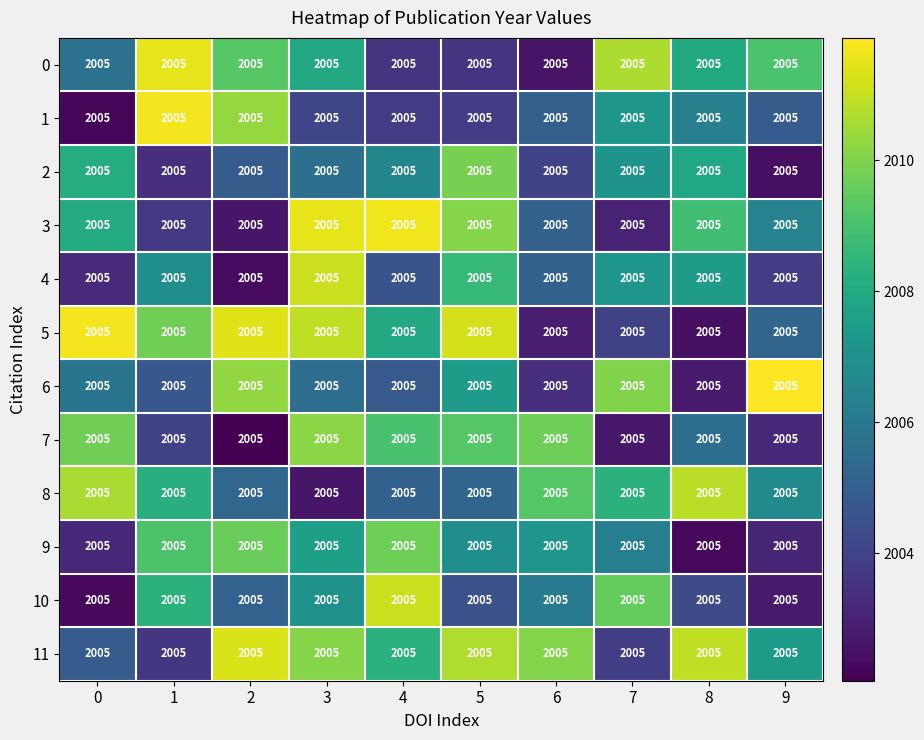

Reading right to left, what are all the values shown in this chart?

0: 9=2005.0	8=2005.0	7=2005.0	6=2005.0	5=2005.0	4=2005.0	3=2005.0	2=2005.0	1=2005.0	0=2005.0
1: 9=2005.0	8=2005.0	7=2005.0	6=2005.0	5=2005.0	4=2005.0	3=2005.0	2=2005.0	1=2005.0	0=2005.0
2: 9=2005.0	8=2005.0	7=2005.0	6=2005.0	5=2005.0	4=2005.0	3=2005.0	2=2005.0	1=2005.0	0=2005.0
3: 9=2005.0	8=2005.0	7=2005.0	6=2005.0	5=2005.0	4=2005.0	3=2005.0	2=2005.0	1=2005.0	0=2005.0
4: 9=2005.0	8=2005.0	7=2005.0	6=2005.0	5=2005.0	4=2005.0	3=2005.0	2=2005.0	1=2005.0	0=2005.0
5: 9=2005.0	8=2005.0	7=2005.0	6=2005.0	5=2005.0	4=2005.0	3=2005.0	2=2005.0	1=2005.0	0=2005.0
6: 9=2005.0	8=2005.0	7=2005.0	6=2005.0	5=2005.0	4=2005.0	3=2005.0	2=2005.0	1=2005.0	0=2005.0
7: 9=2005.0	8=2005.0	7=2005.0	6=2005.0	5=2005.0	4=2005.0	3=2005.0	2=2005.0	1=2005.0	0=2005.0
8: 9=2005.0	8=2005.0	7=2005.0	6=2005.0	5=2005.0	4=2005.0	3=2005.0	2=2005.0	1=2005.0	0=2005.0
9: 9=2005.0	8=2005.0	7=2005.0	6=2005.0	5=2005.0	4=2005.0	3=2005.0	2=2005.0	1=2005.0	0=2005.0
10: 9=2005.0	8=2005.0	7=2005.0	6=2005.0	5=2005.0	4=2005.0	3=2005.0	2=2005.0	1=2005.0	0=2005.0
11: 9=2005.0	8=2005.0	7=2005.0	6=2005.0	5=2005.0	4=2005.0	3=2005.0	2=2005.0	1=2005.0	0=2005.0